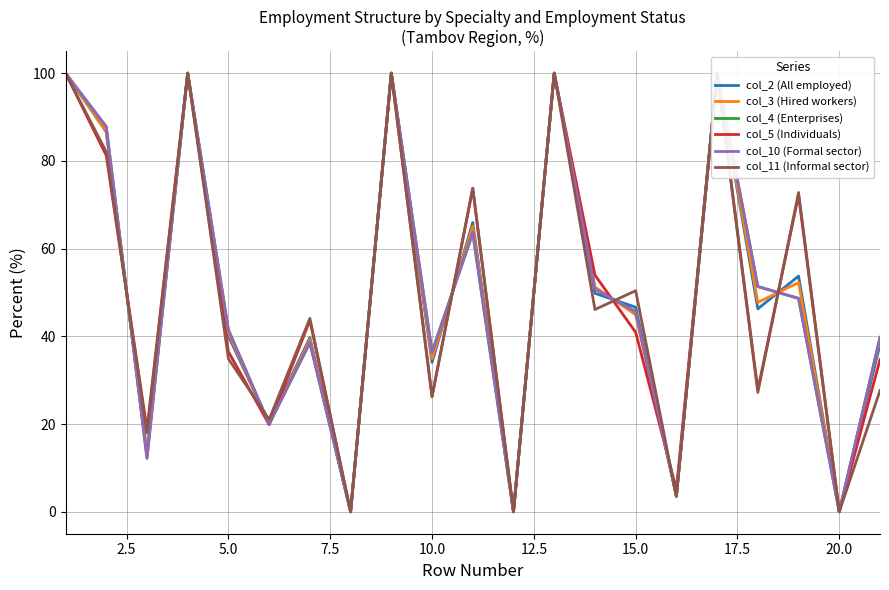

How many lines are shown in the chart?

6